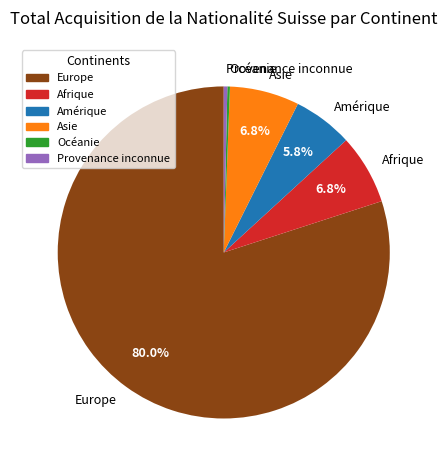

To the nearest percent, what portion does Asie represent?

7%